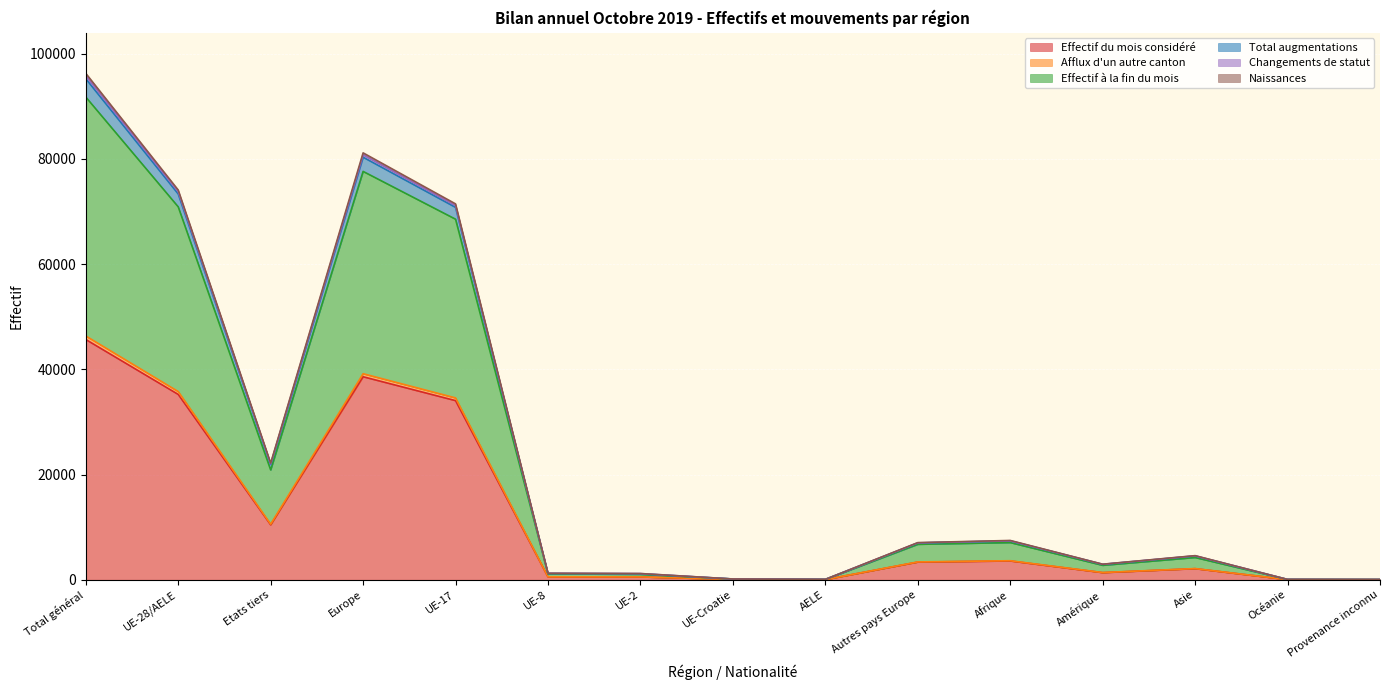

In Effectif du mois considéré, how many points are higher than both neighbors (excluding endpoints)?

3